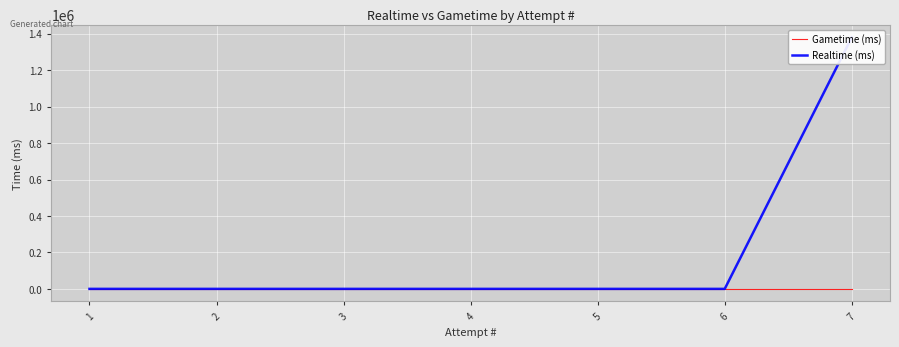

At which label is Realtime (ms) closest to 689921?

7